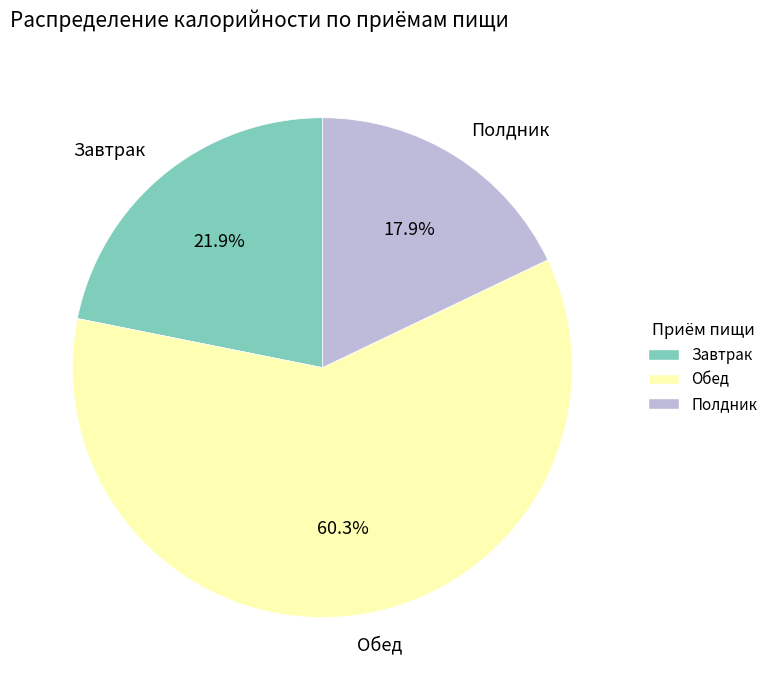

Which has a higher value, Завтрак or Полдник?

Завтрак